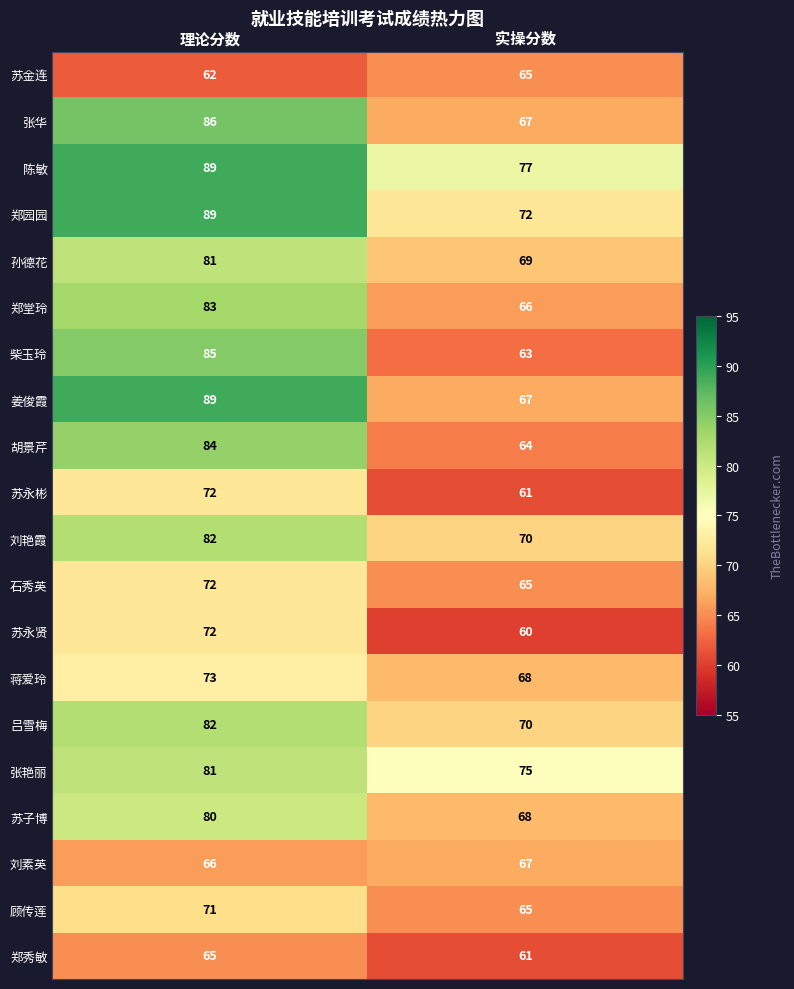

What is the total value across all series at 理论分数?

1564